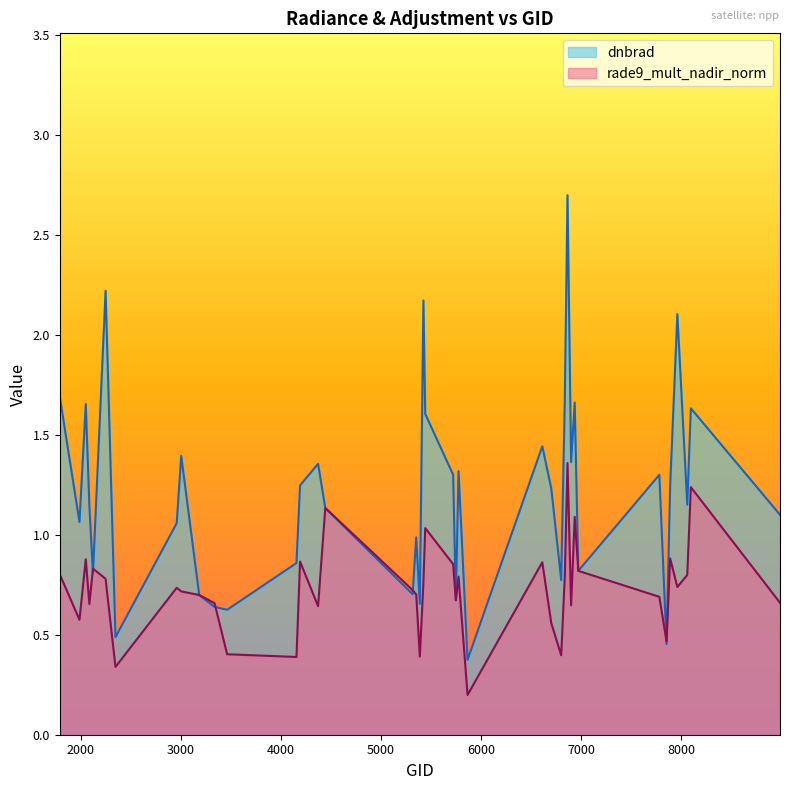

Which series has the widest spread of values?

dnbrad